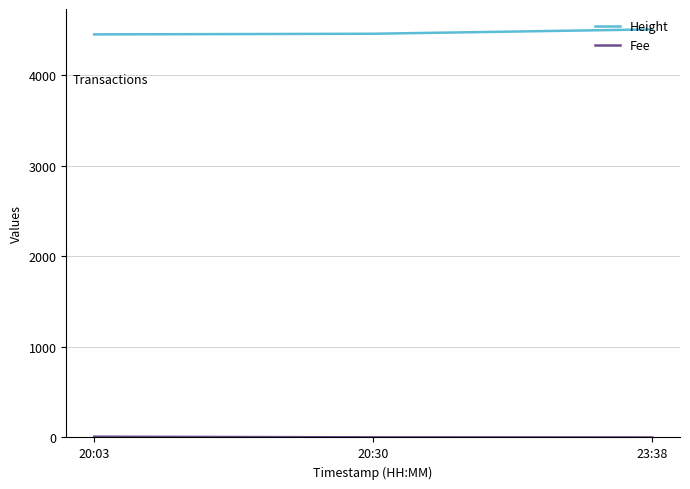

The Height series shows 6359.6 at 23:38. True or false?

False